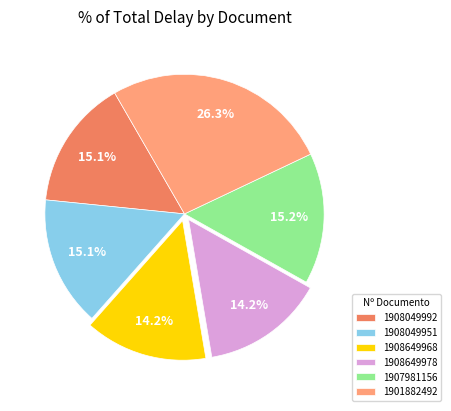

The 1907981156 slice represents 15% of the pie. True or false?

True